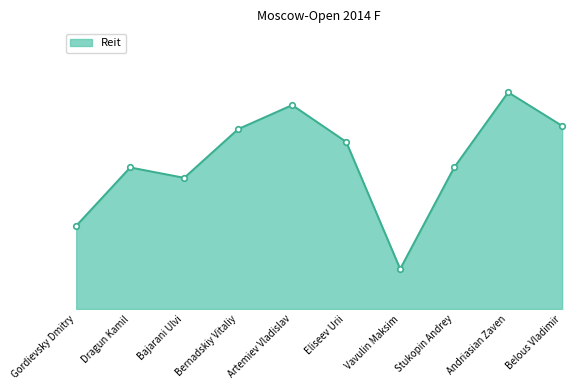

Is this an area chart (filled region under the line)?

Yes